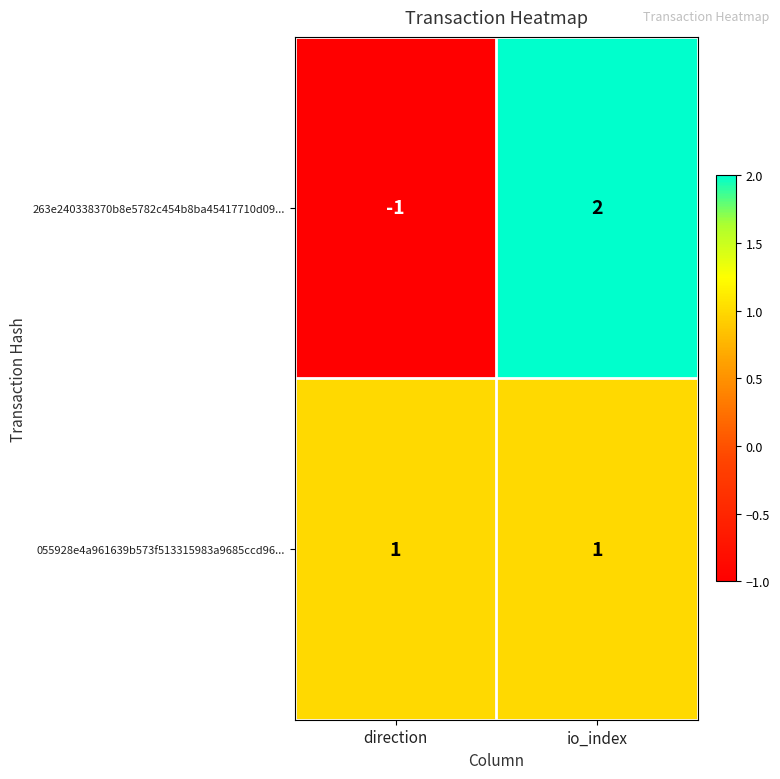

True or false: 263e240338370b8e5782c454b8ba45417710d09... has a value of -1 at direction.

True